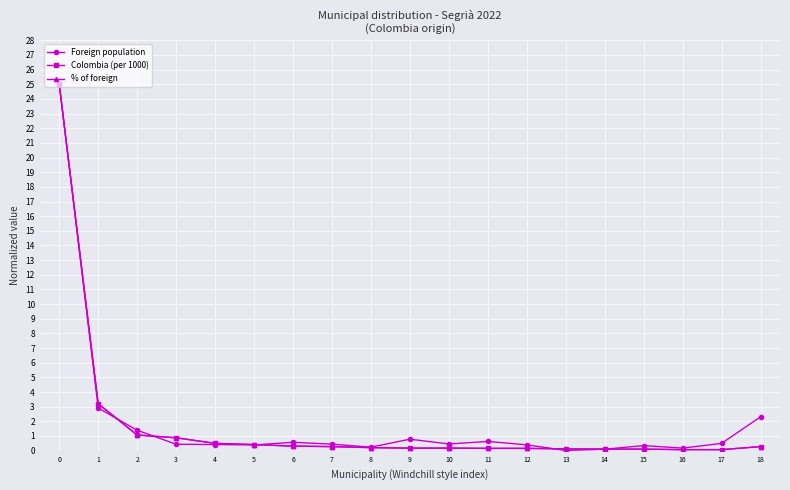

At which label is Foreign population closest to 12?

1